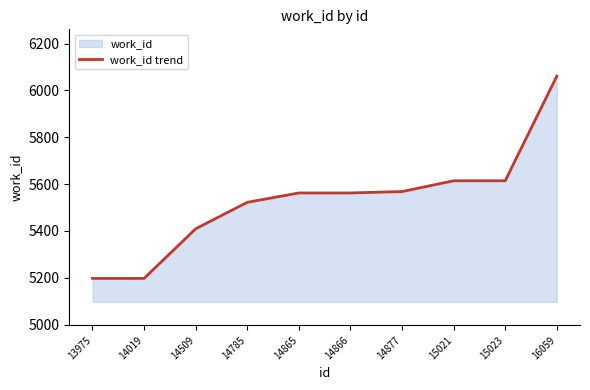

What is the value of the 3rd point from the left?

5409